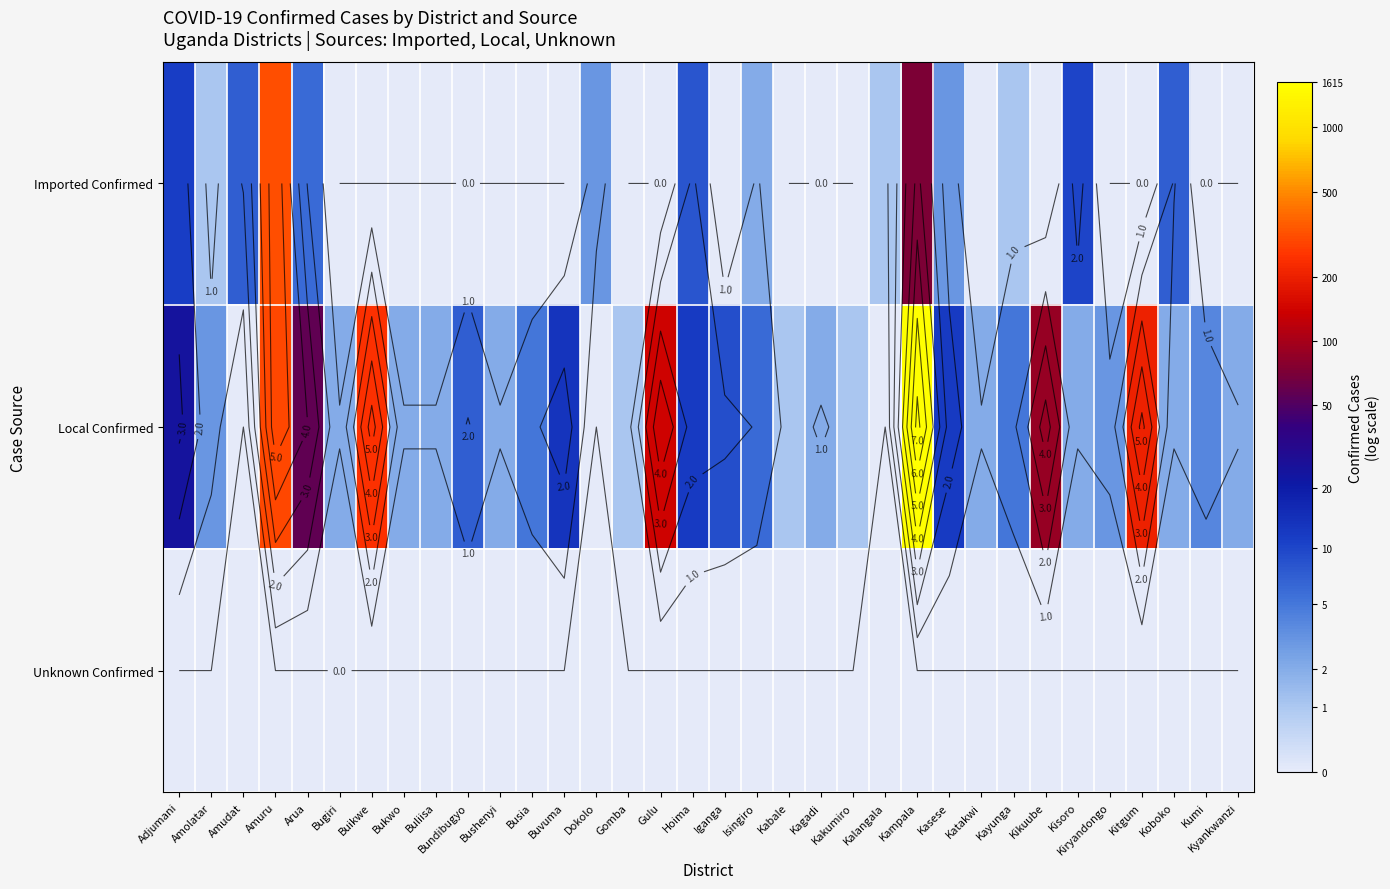

What is the difference between the highest and lowest values at Kumi?

1.6